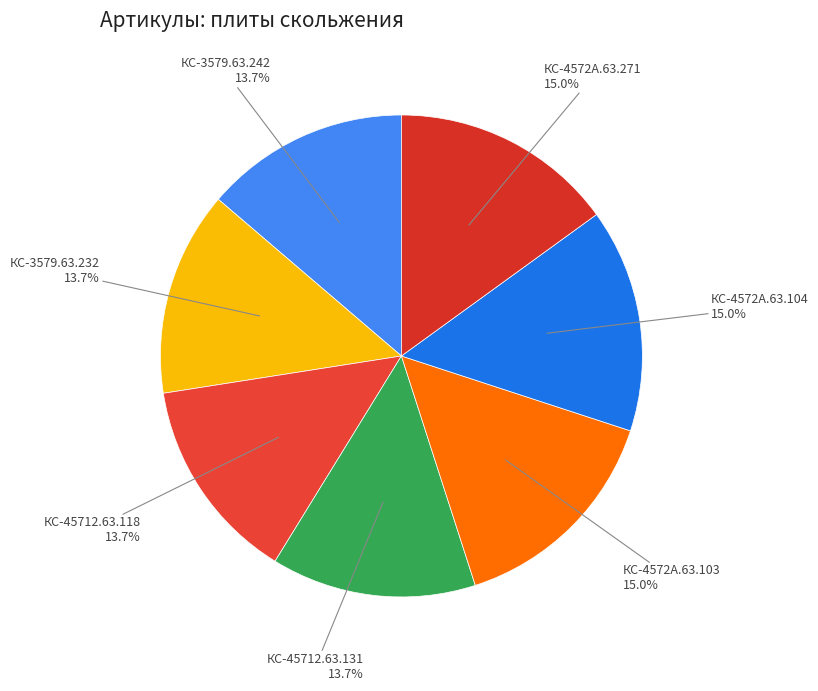

Which category has the smallest portion of the pie?

КС-3579.63.242